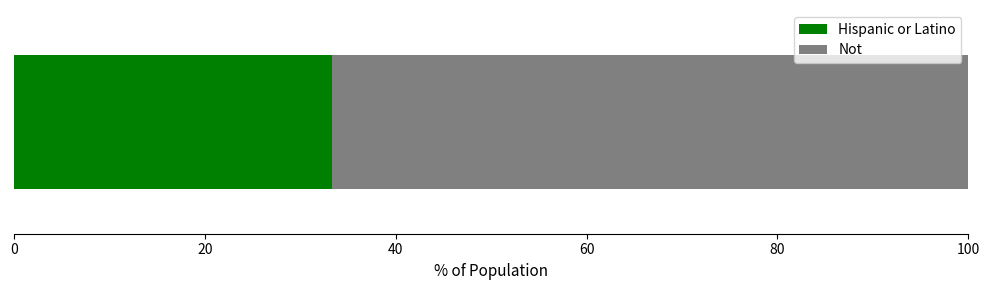

What is the lowest value of the Hispanic or Latino series?

33.3